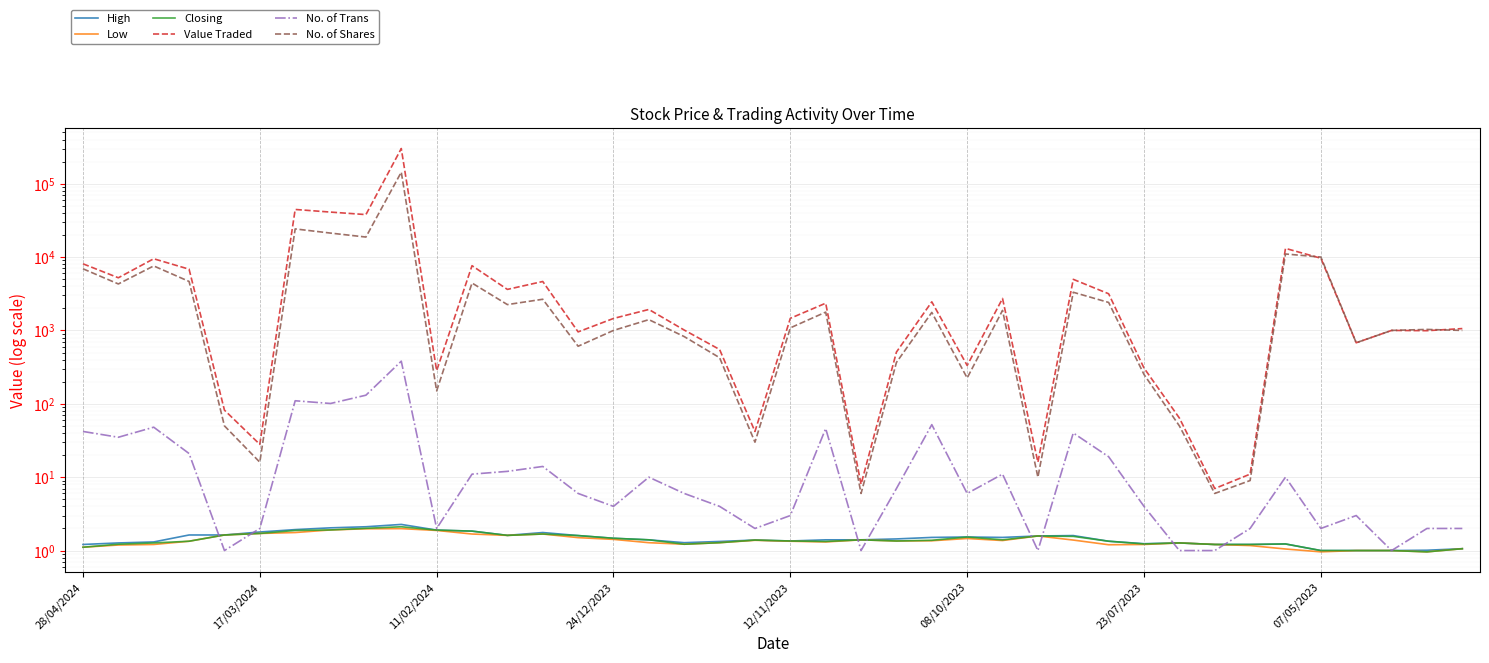

At 21, list the series in order from largest to smallest.

Value Traded, No. of Shares, No. of Trans, High, Closing, Low